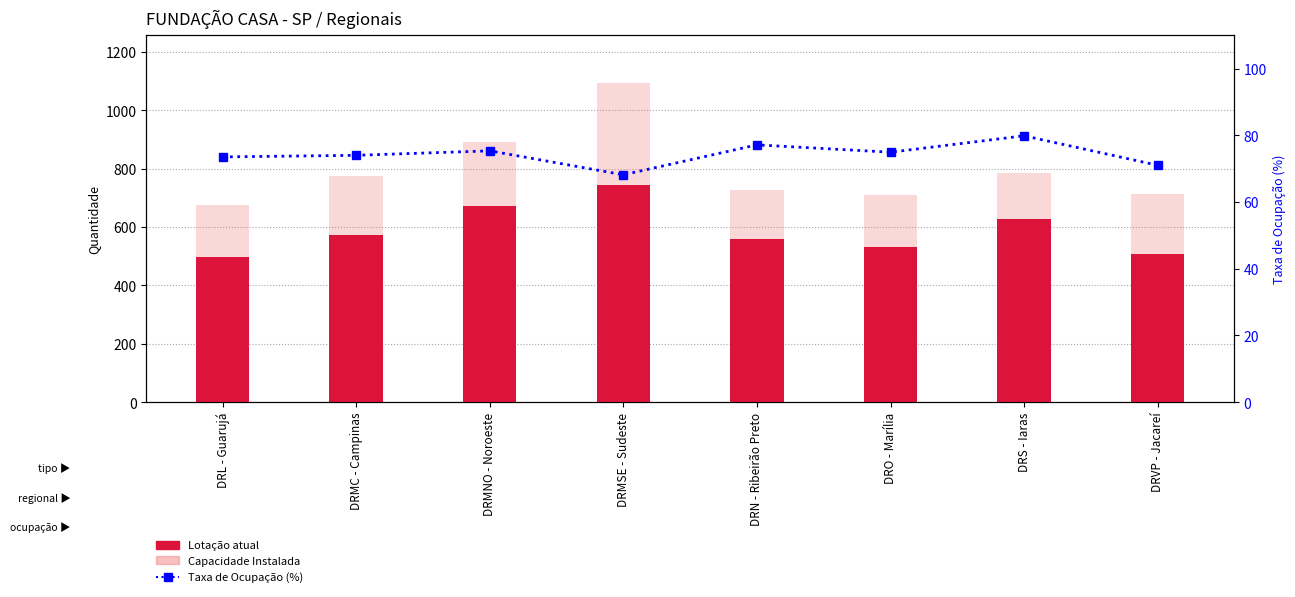

Is it true that Lotação atual equals 268.1 at DRS - Iaras?

False